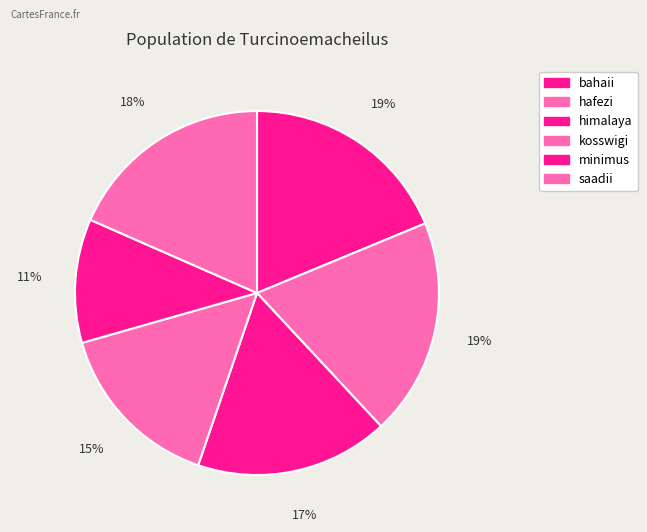

Is hafezi the majority of the pie?

No